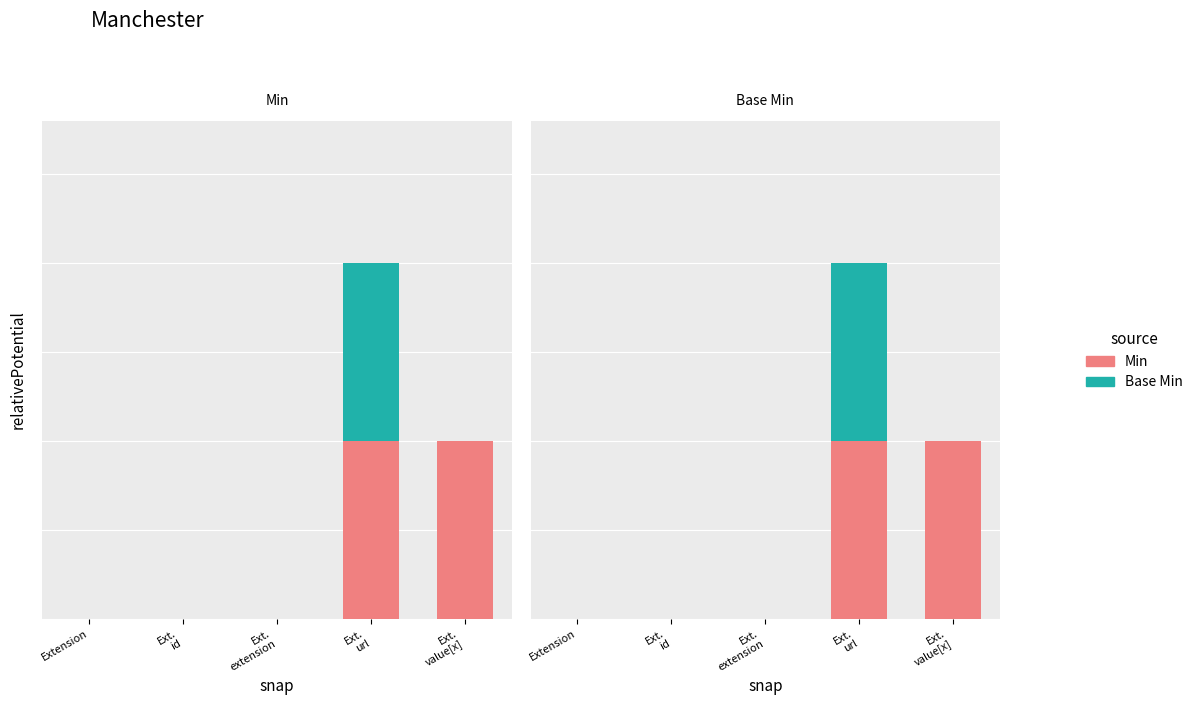

At which label is Base Min closest to 0?

Extension